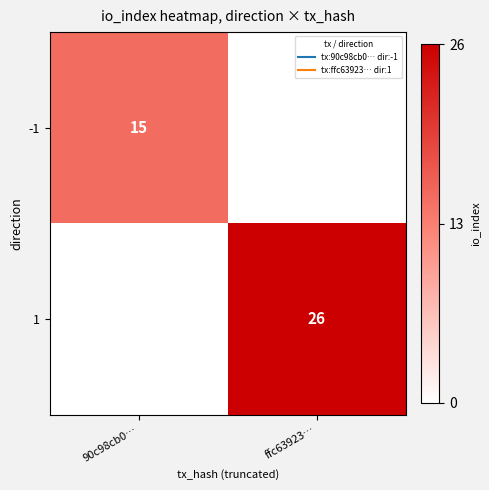

Which category has the lowest value in the 1 series?

90c98cb0…